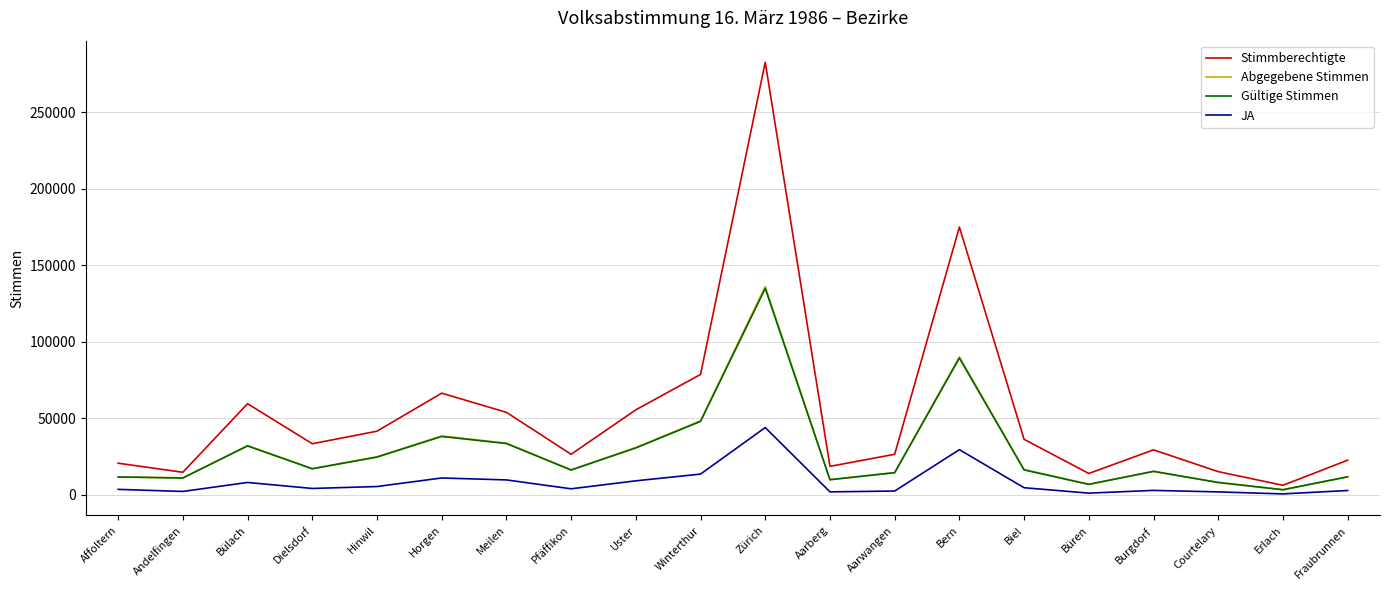

What is the smallest value displayed?

540